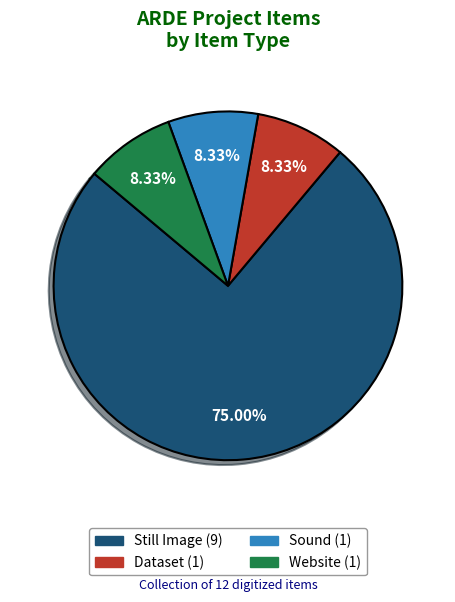

Which has a higher value, Website or Still Image?

Still Image